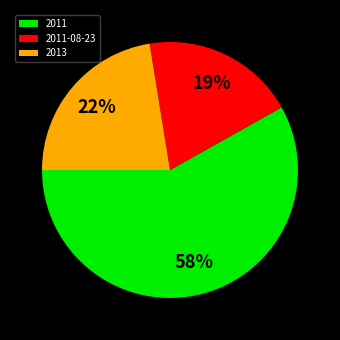

Approximately how many times larger is the value at 2013 compared to 2011-08-23?

1.2